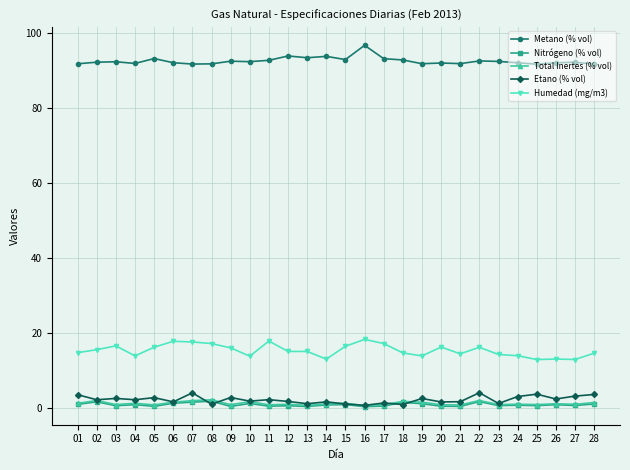

What is the value of the Metano (% vol) point at the 6th from the left?

92.0